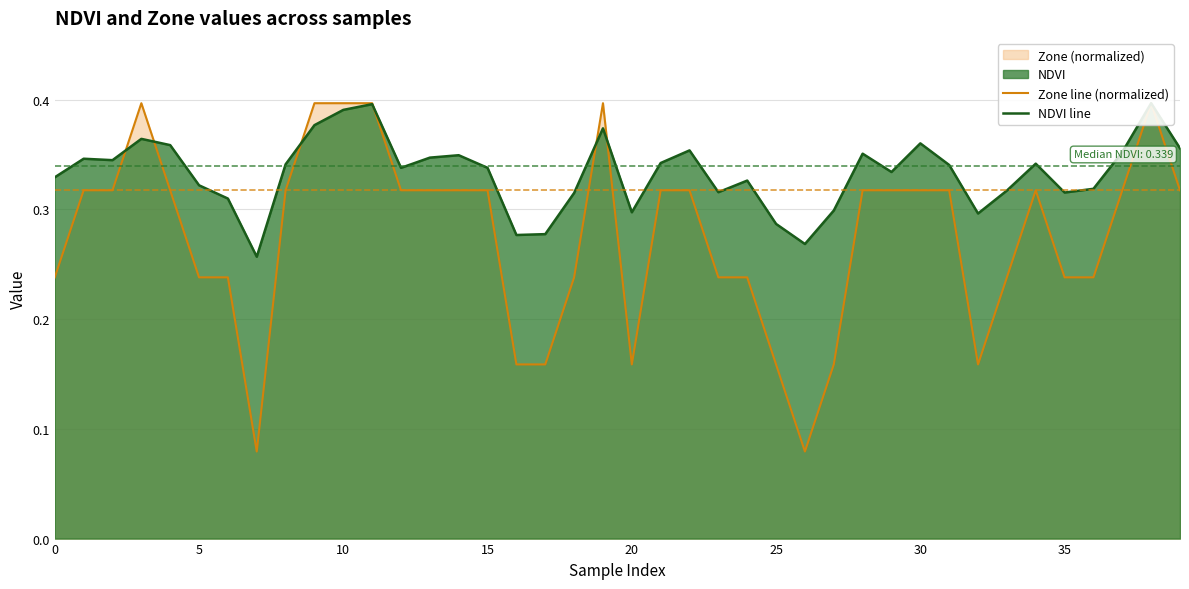

What is the label of the 17th point from the left?

16